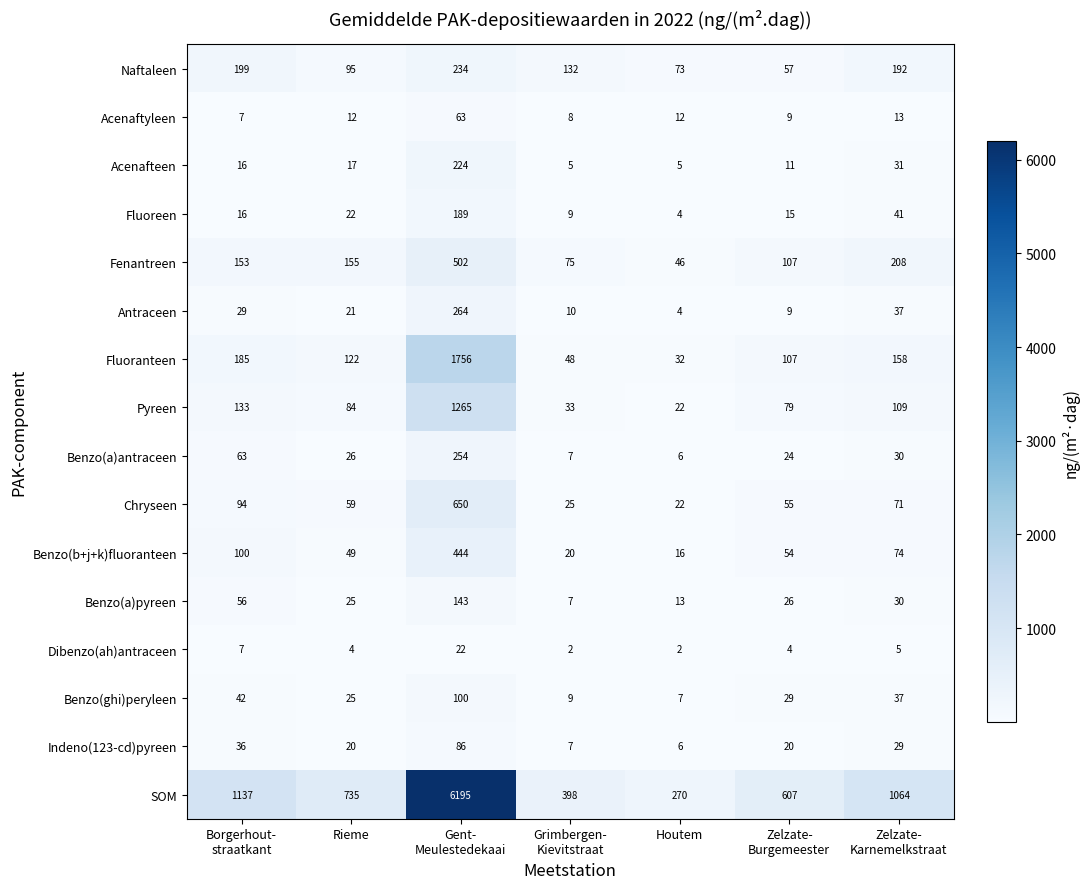

Which series has the largest total across all categories?

SOM